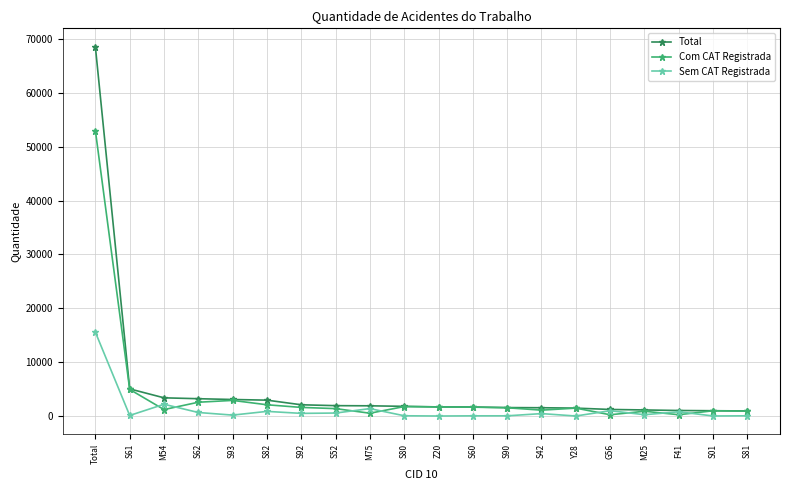

What is the average value of the Sem CAT Registrada series?

1228